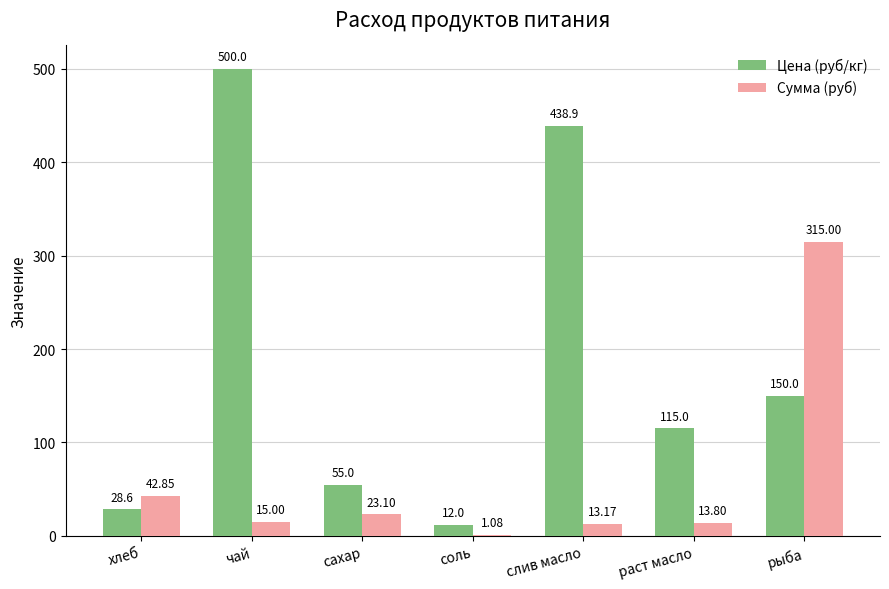

What is the maximum value shown in the chart?

500.0